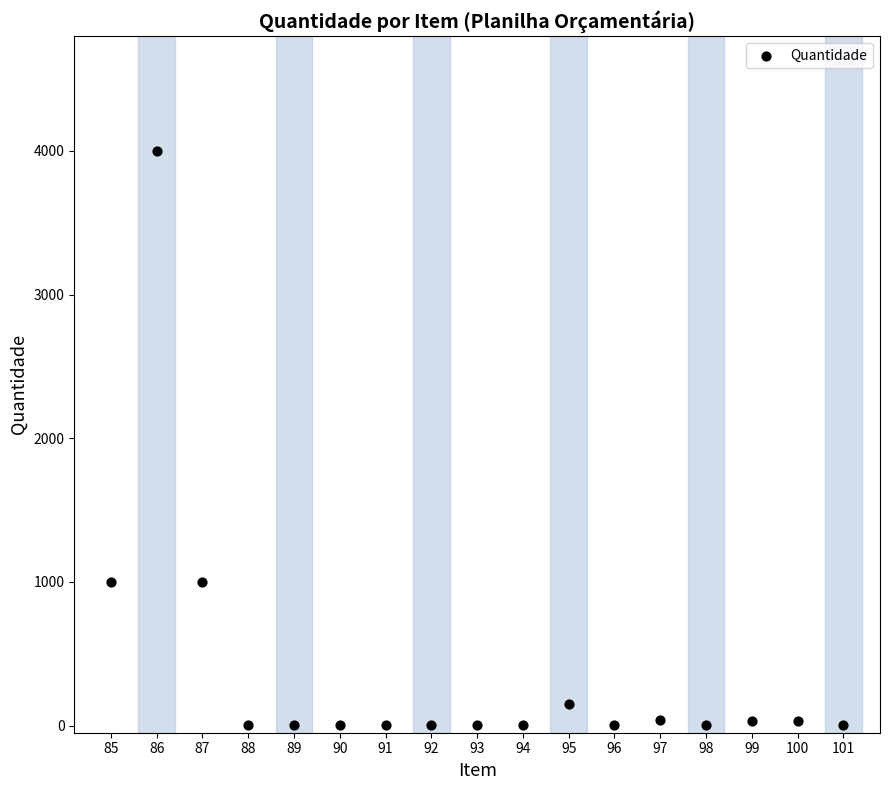

What is the range of Y values (max minus min)?

3999